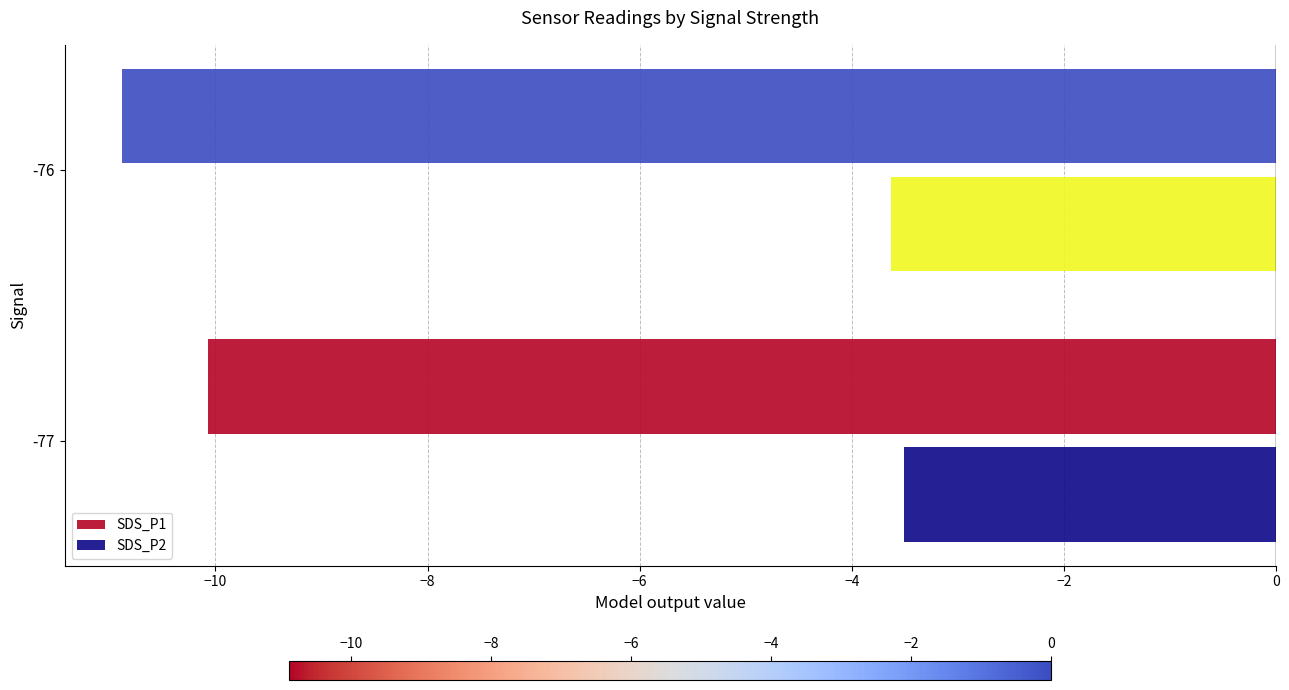

Rank the categories by SDS_P2 value from highest to lowest.

-77, -76